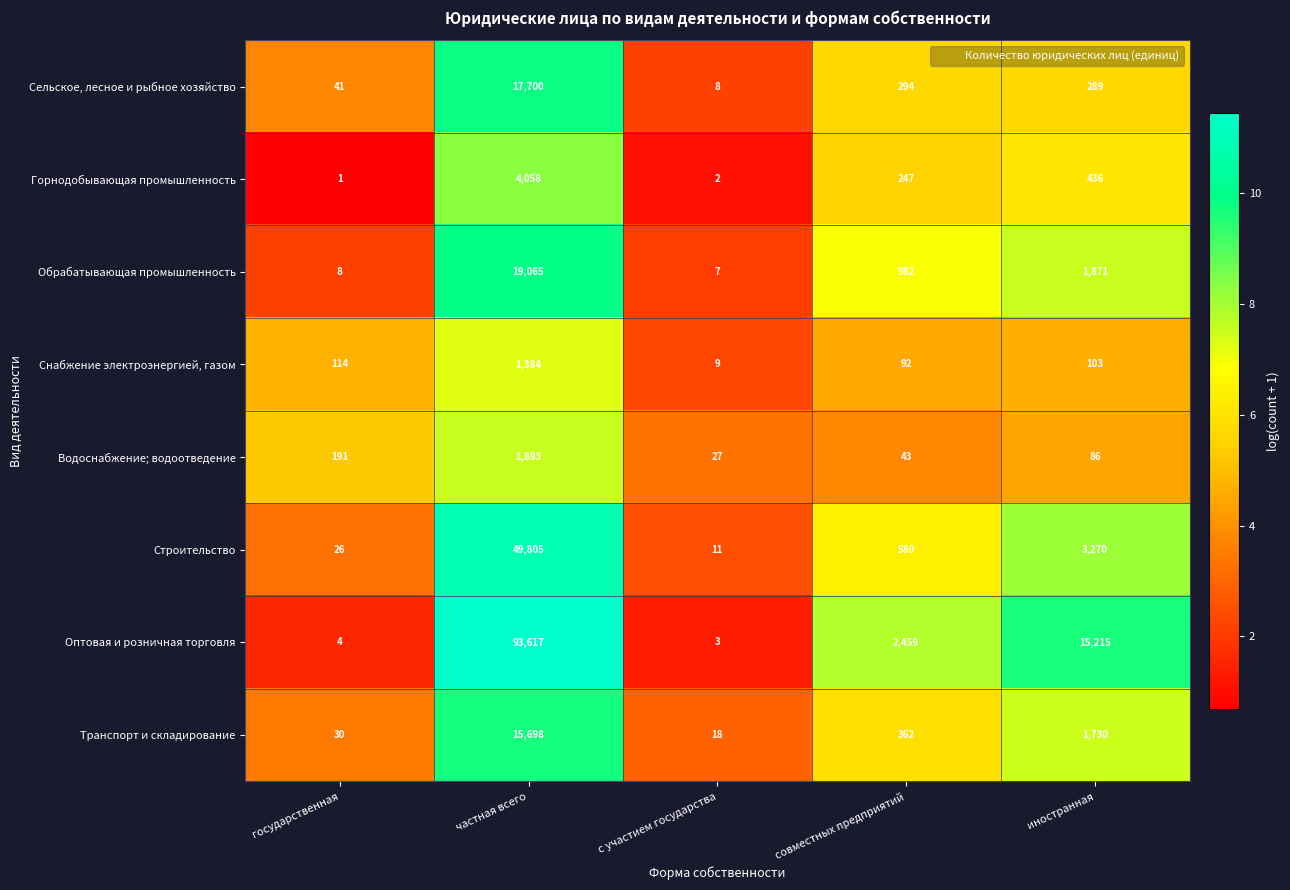

Which series has the largest total across all categories?

Оптовая и розничная торговля